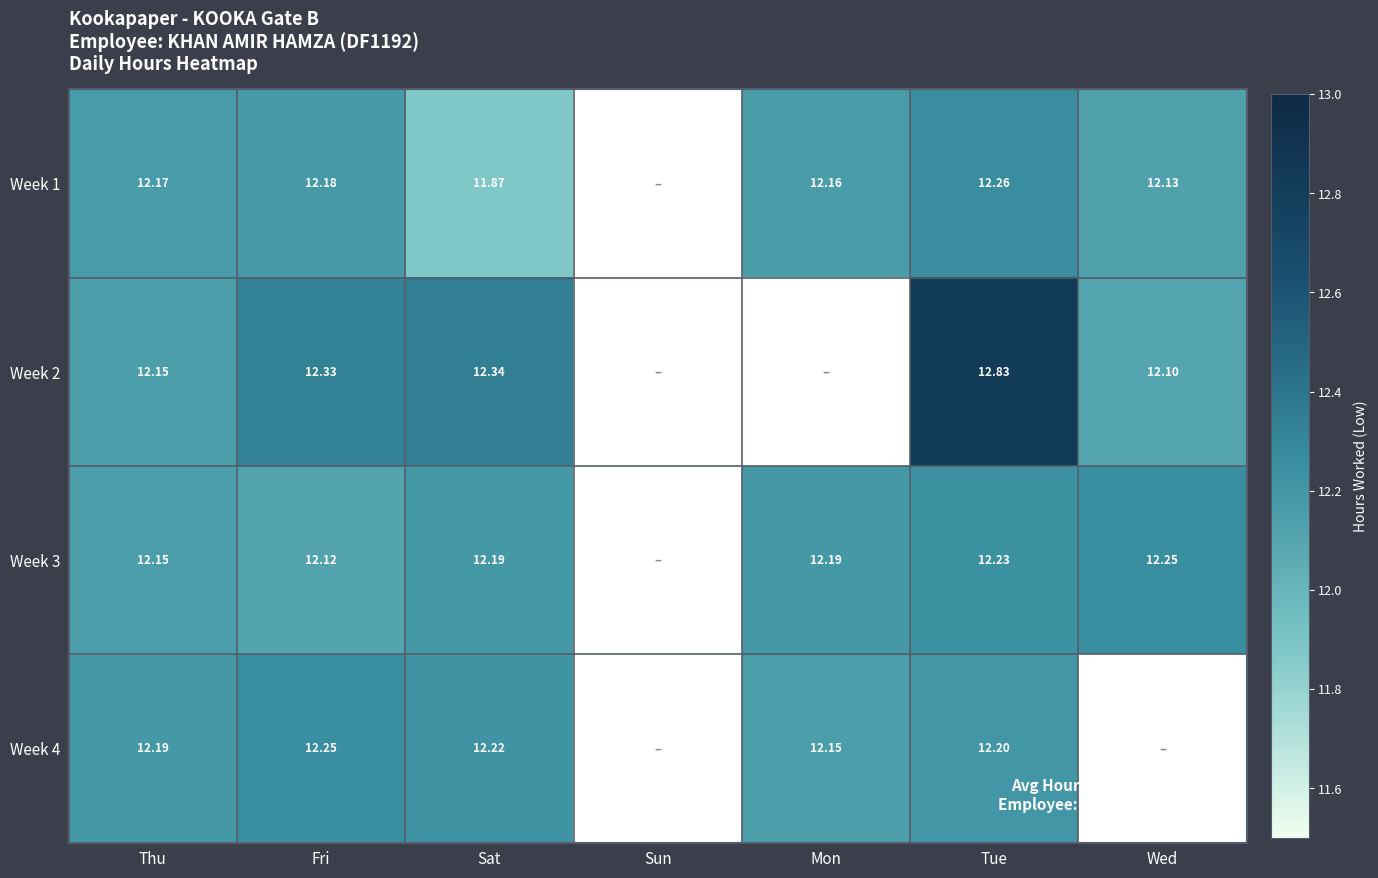

How many positive values does the Week 1 series have?

6